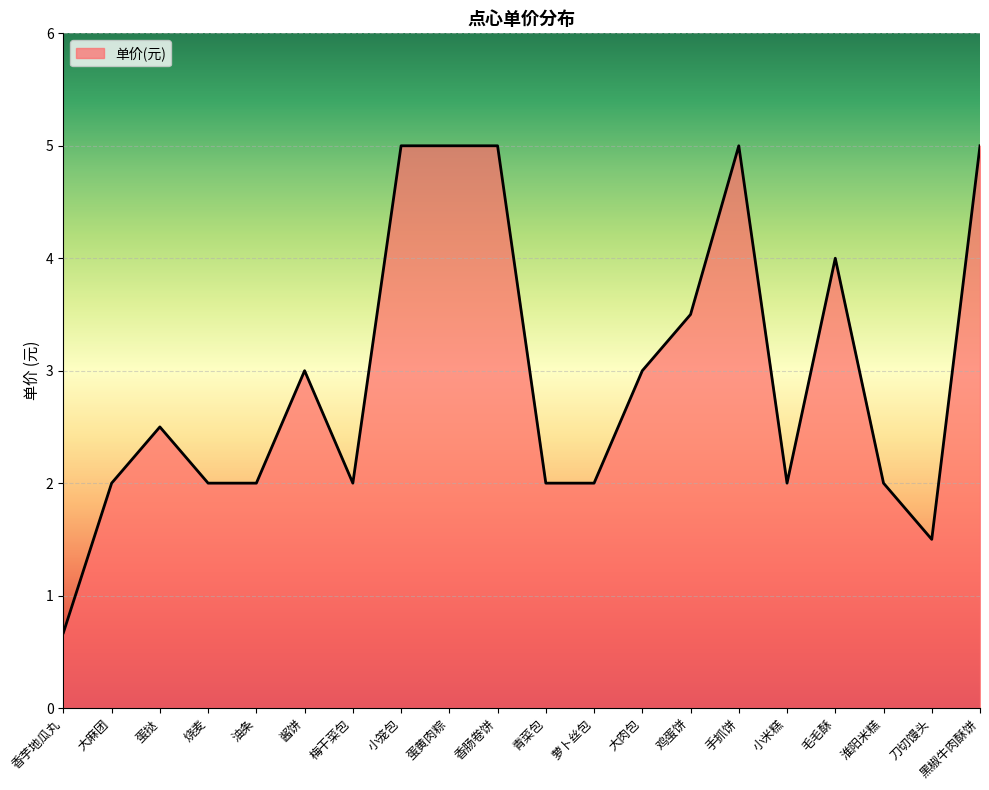

What is the maximum value shown in the chart?

5.0